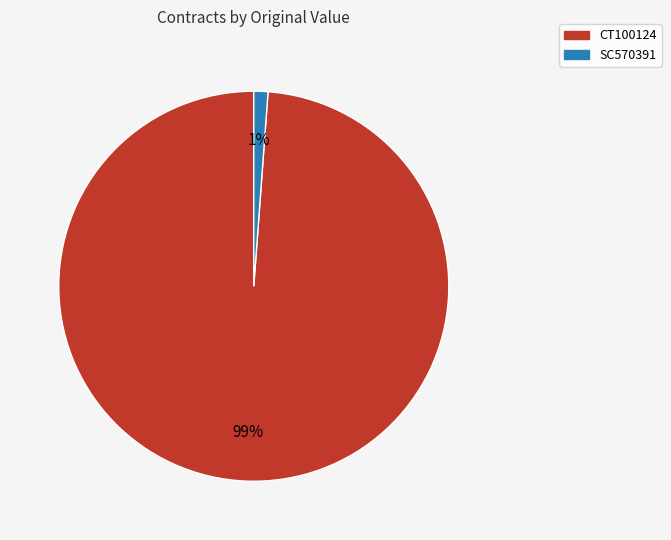

The SC570391 slice represents 1% of the pie. True or false?

True